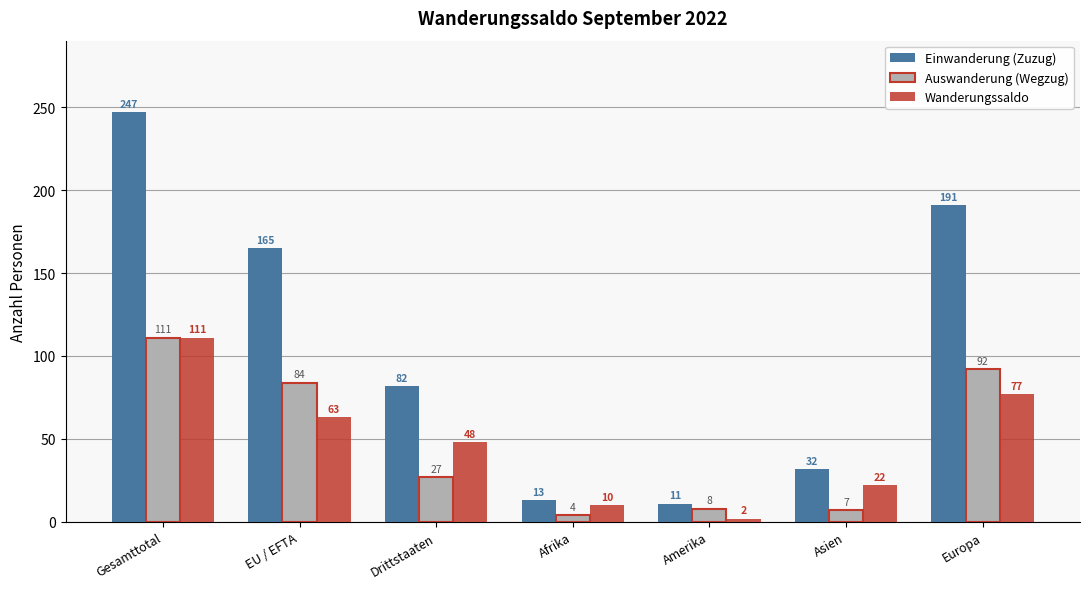

Where is Auswanderung (Wegzug) nearest to the value 57?

EU / EFTA